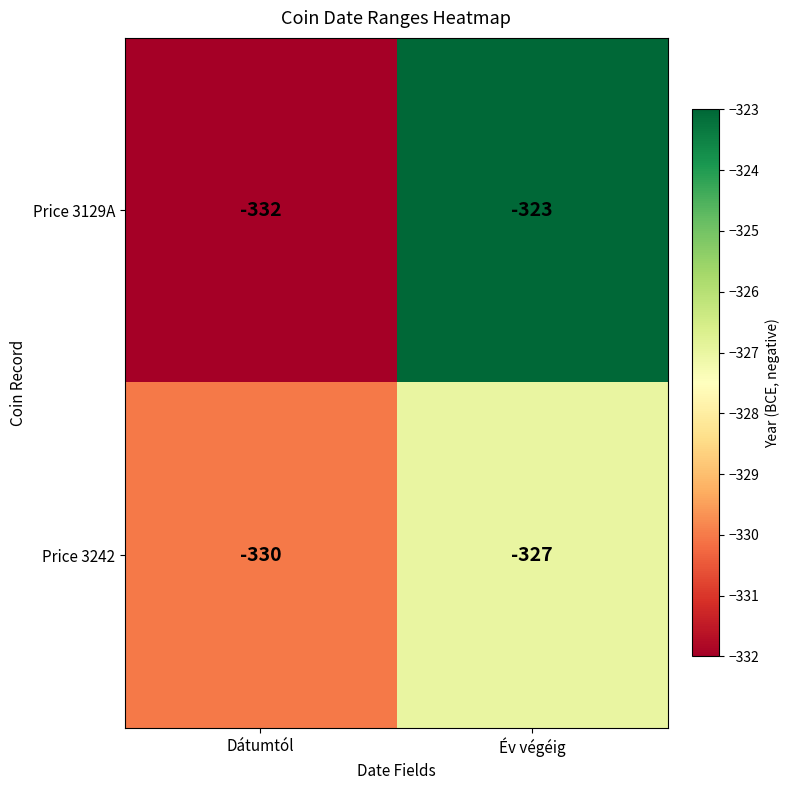

The value of Price 3129A at Év végéig is -458. True or false?

False